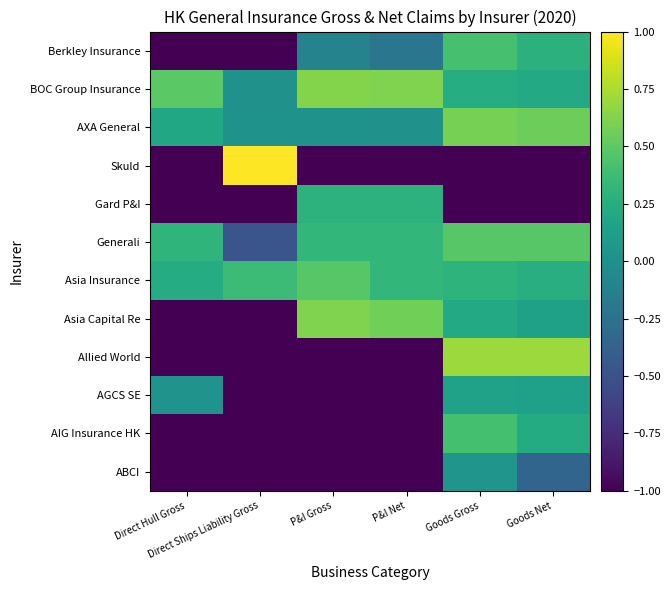

Which label corresponds to the largest value in the chart?

Direct Ships Liability Gross